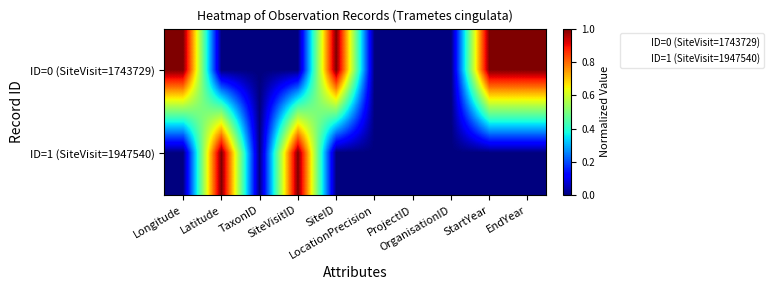

At which category does the chart reach its minimum across all series?

Latitude